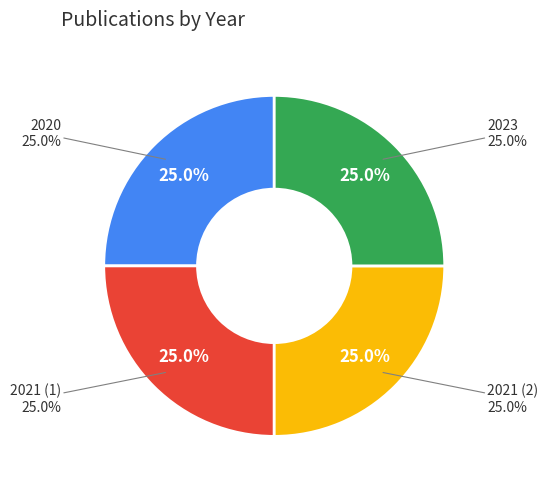

How many segments does this pie chart have?

4